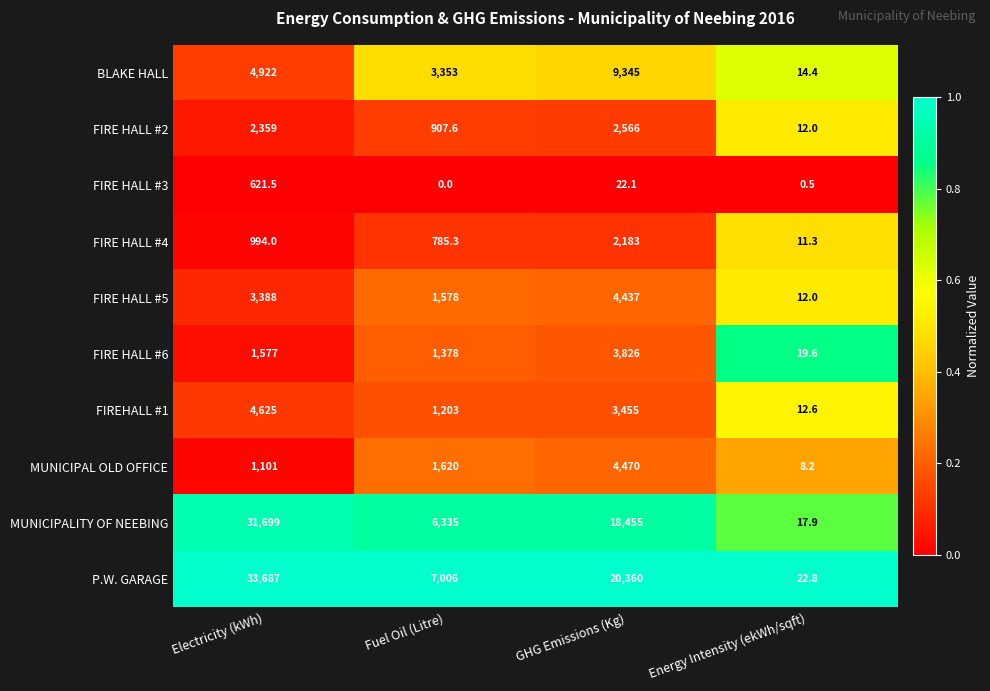

At Fuel Oil (Litre), list the series in order from smallest to largest.

FIRE HALL #3, FIRE HALL #4, FIRE HALL #2, FIREHALL #1, FIRE HALL #6, FIRE HALL #5, MUNICIPAL OLD OFFICE, BLAKE HALL, MUNICIPALITY OF NEEBING, P.W. GARAGE